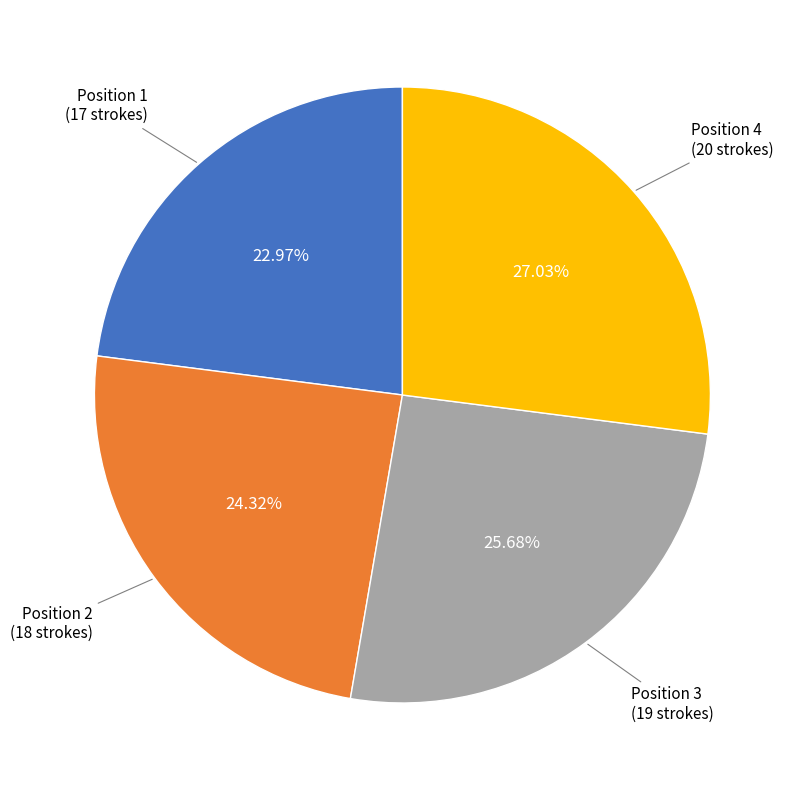

To the nearest percent, what is the average slice percentage?

25%